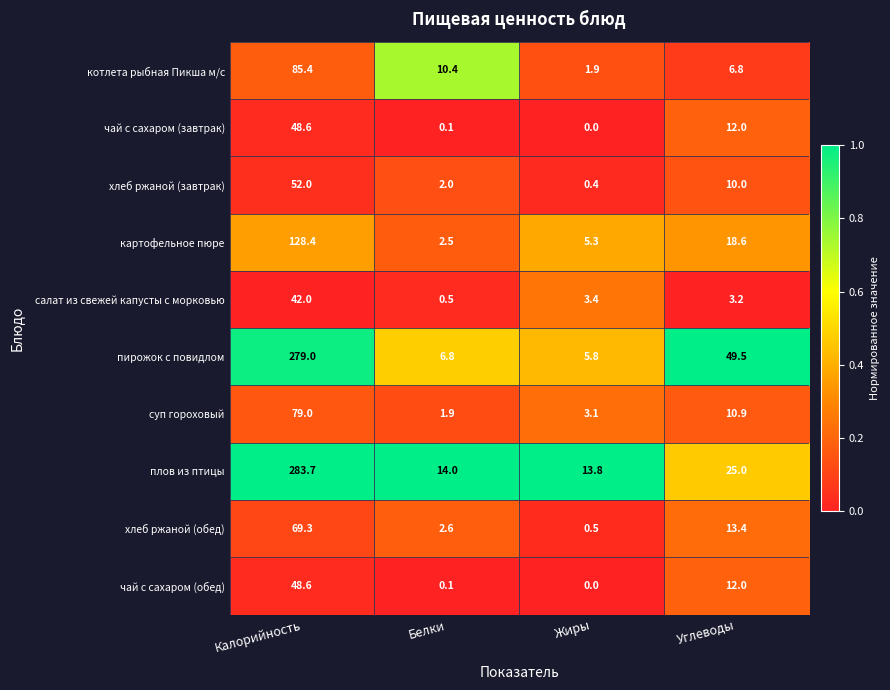

What is the sum of all картофельное пюре values?

154.8